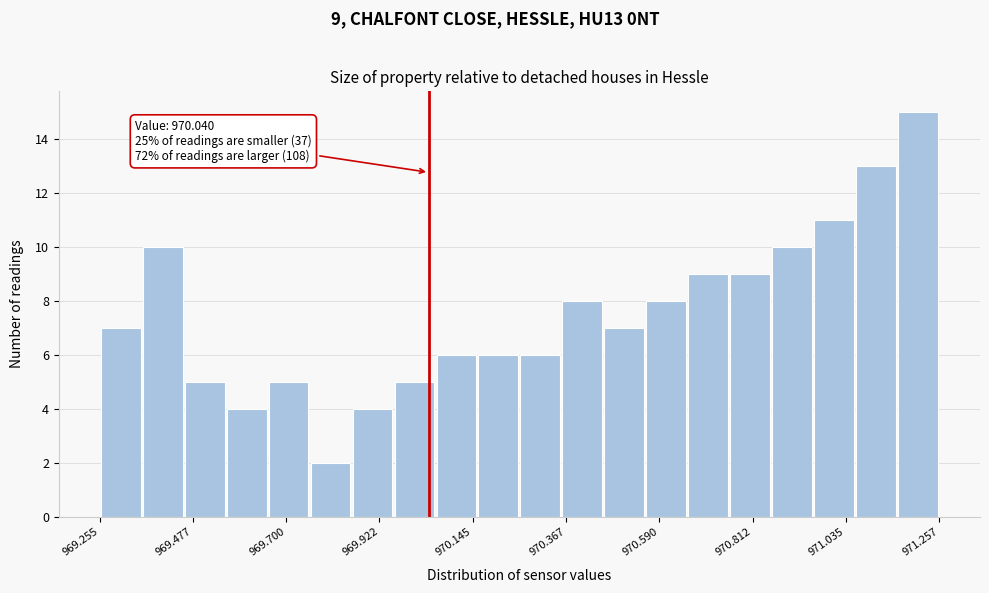

Read against the x-axis, roughly where is the centre of the tallest bar?

971.20